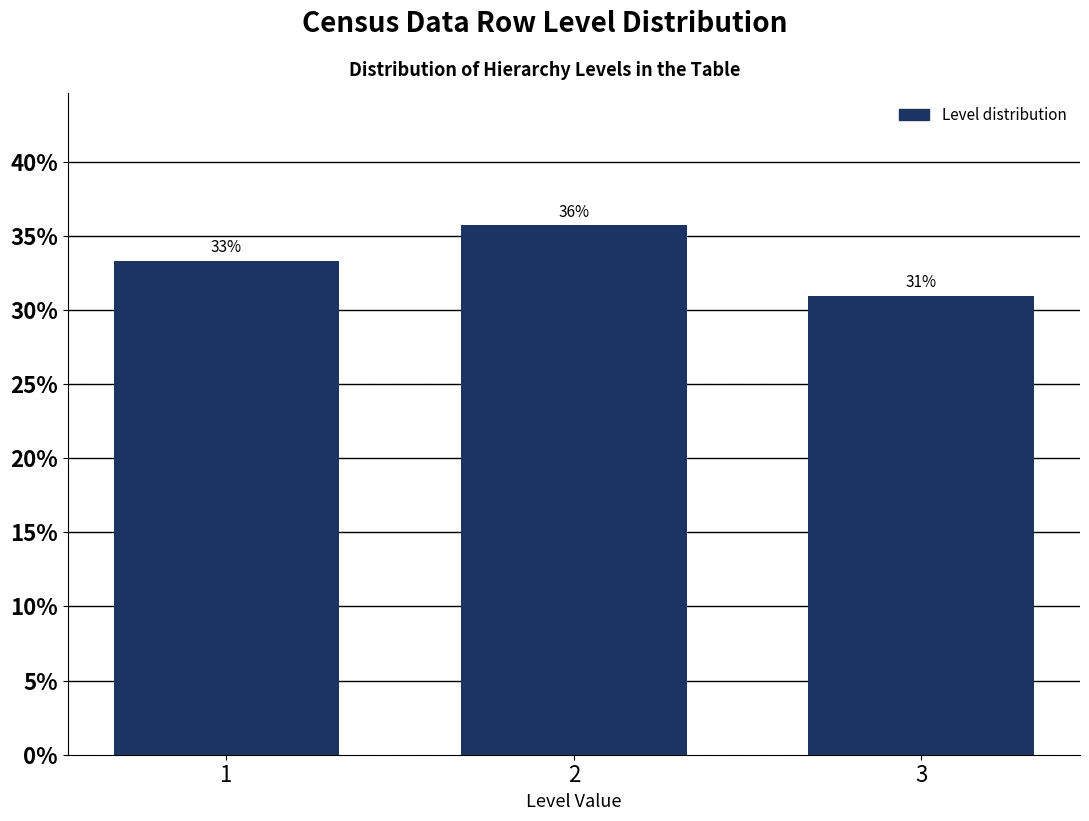

How many bars are there in total?

3